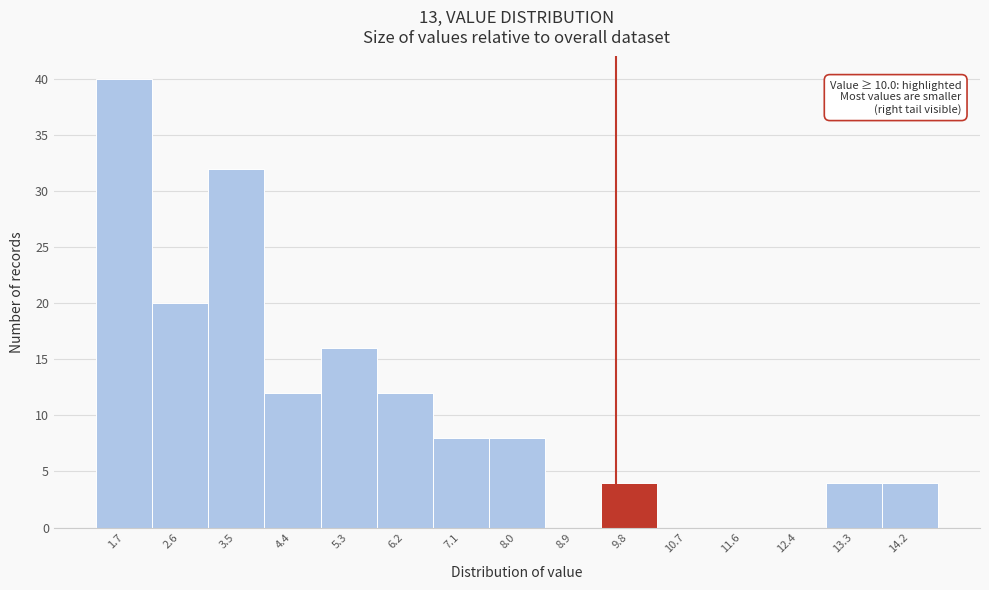

Reading right to left, what are all the values shown in this chart?

14.2=4	13.3=4	12.4=0	11.6=0	10.7=0	9.8=4	8.9=0	8.0=8	7.1=8	6.2=12	5.3=16	4.4=12	3.5=32	2.6=20	1.7=40